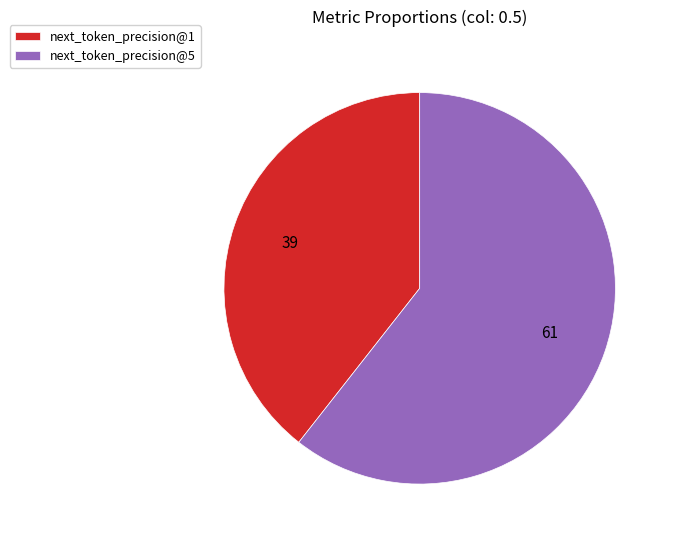

How many segments does this pie chart have?

2